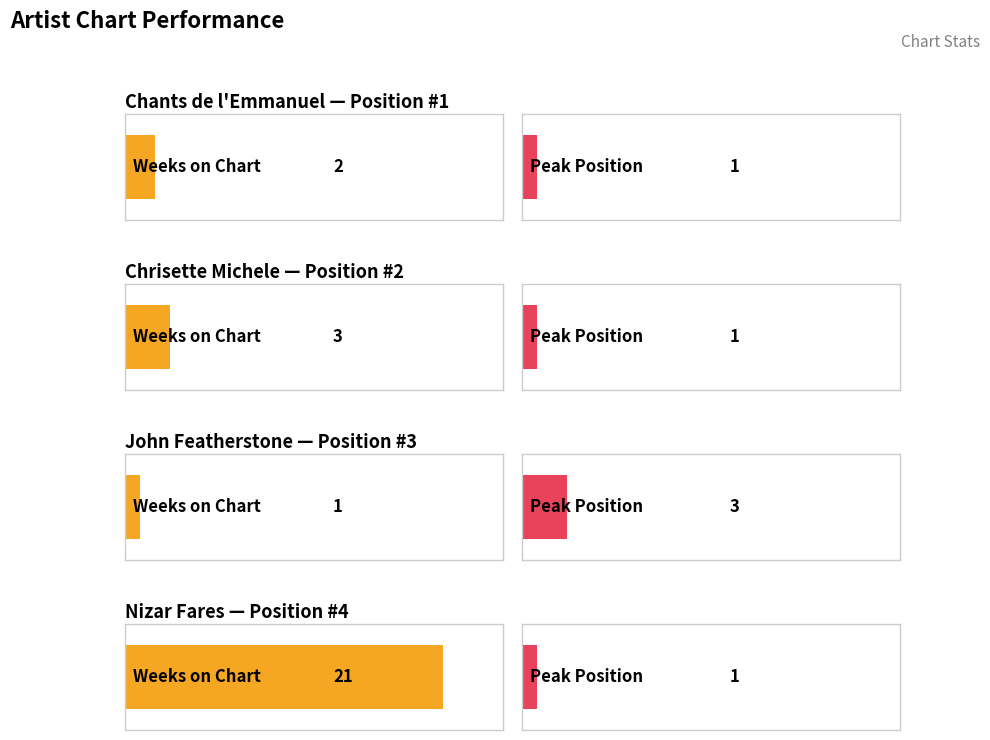

Is it true that Peak Position equals 1 at Nizar Fares?

True